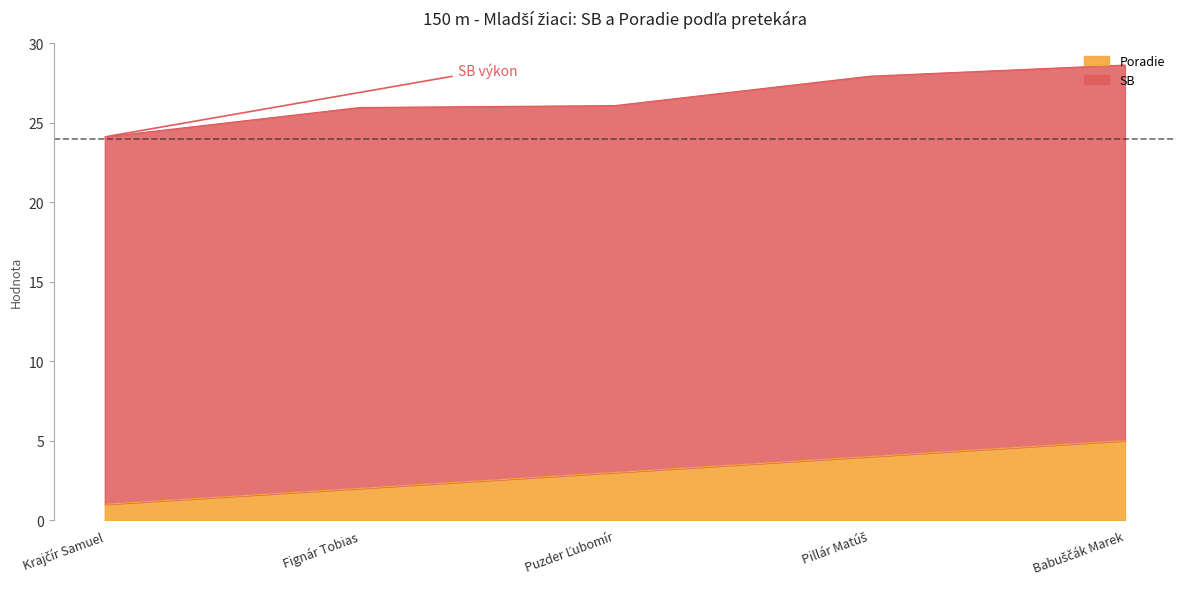

Which has a higher value, Pillár Matúš or Fignár Tobias?

Pillár Matúš